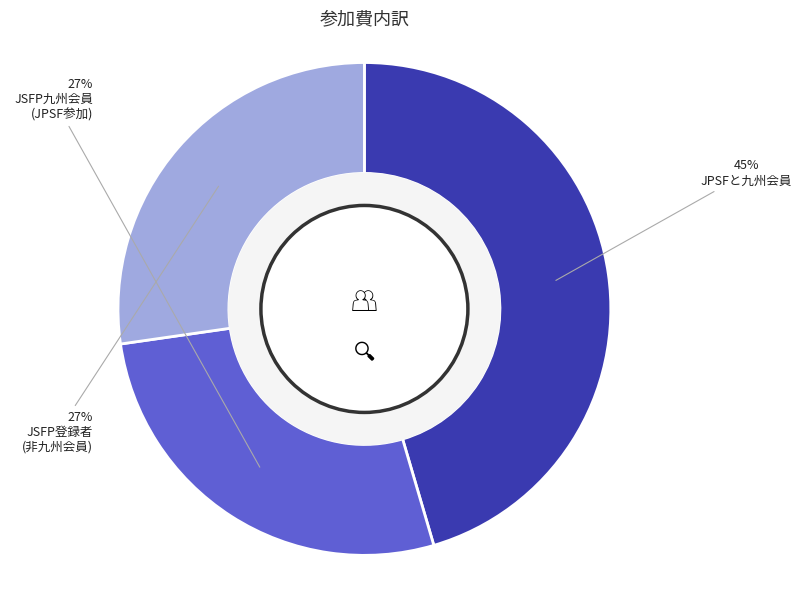

Is there any slice that represents more than half of the pie?

No